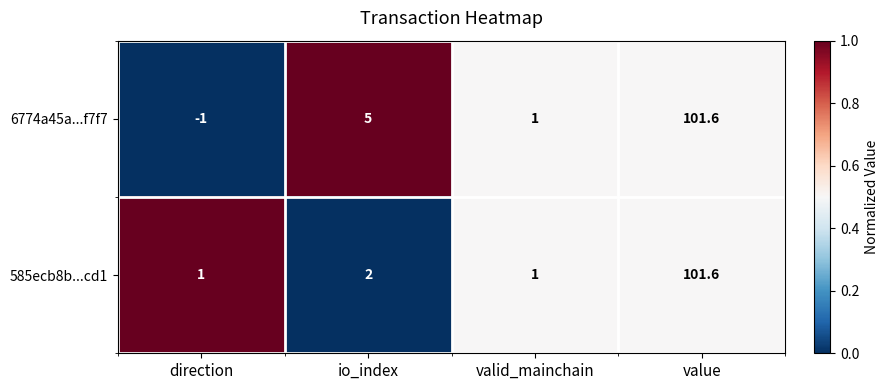

At which category does the chart reach its peak across all series?

value